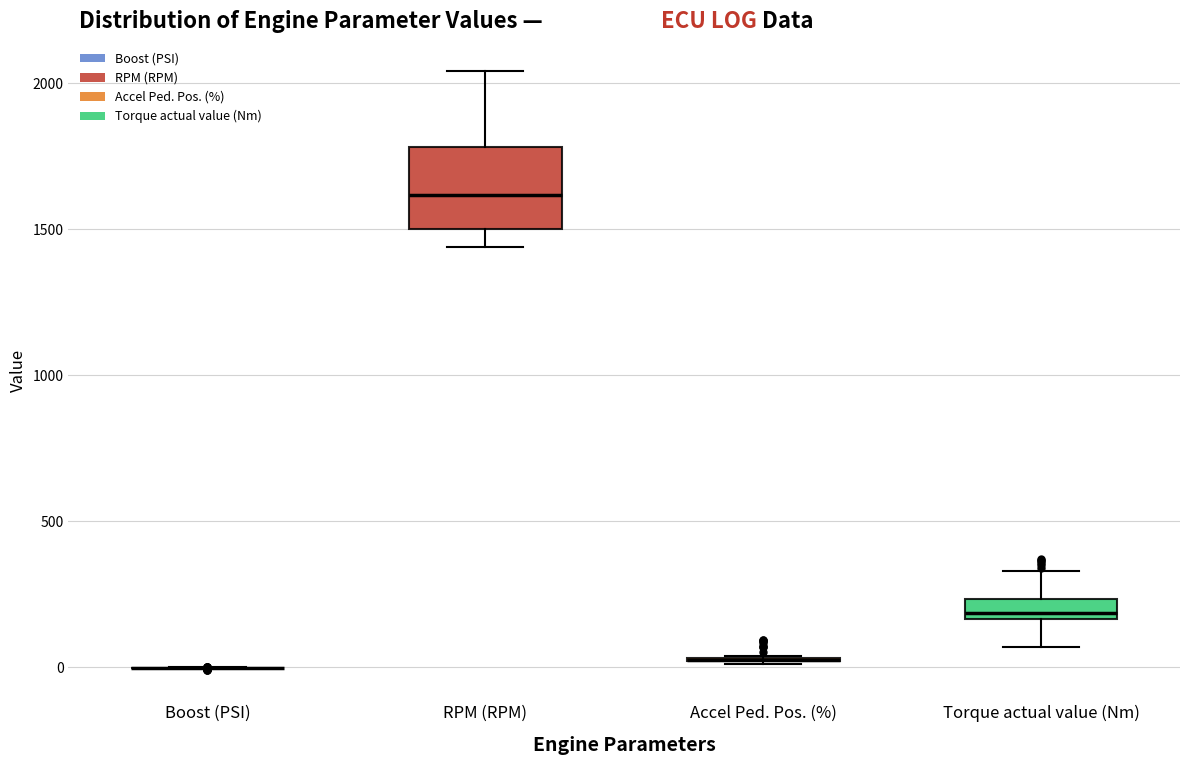

Which box is the tallest, from its lower edge to its upper edge?

RPM (RPM)